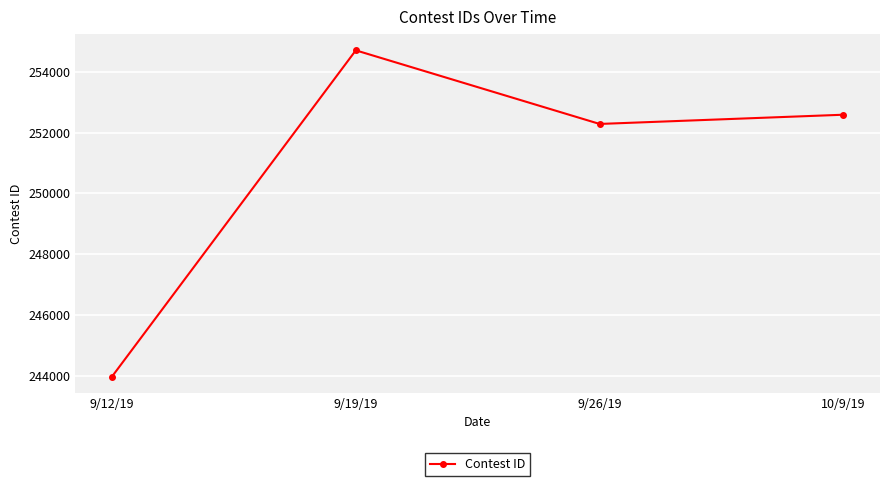

Between 9/12/19 and 9/26/19, which is larger?

9/26/19